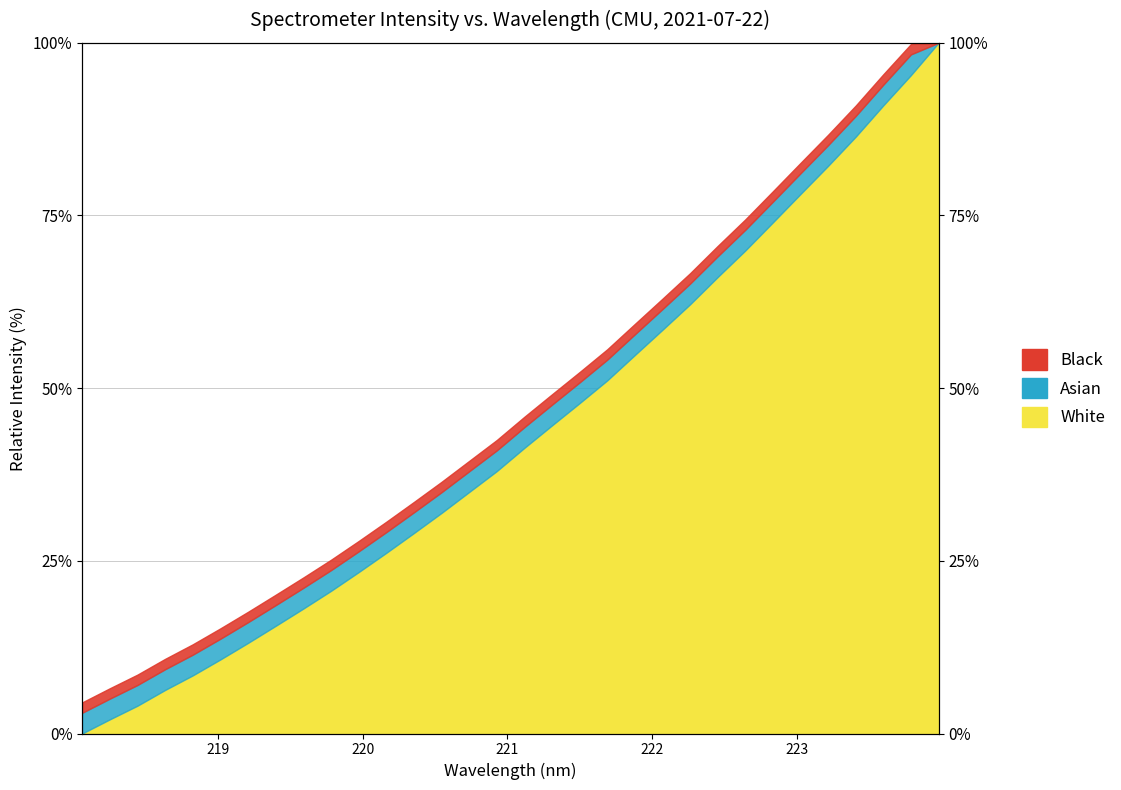

What is the difference between the second highest and second lowest values?

93.3